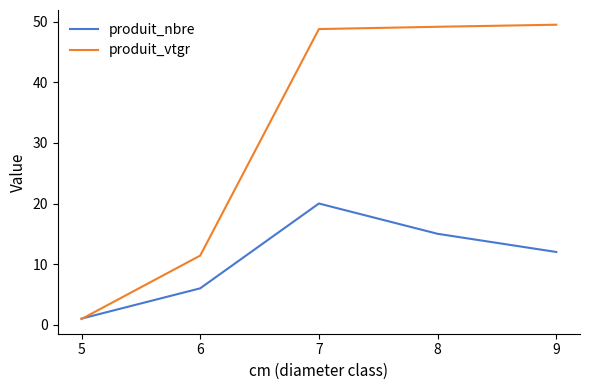

At which category is the sum across all series the highest?

7